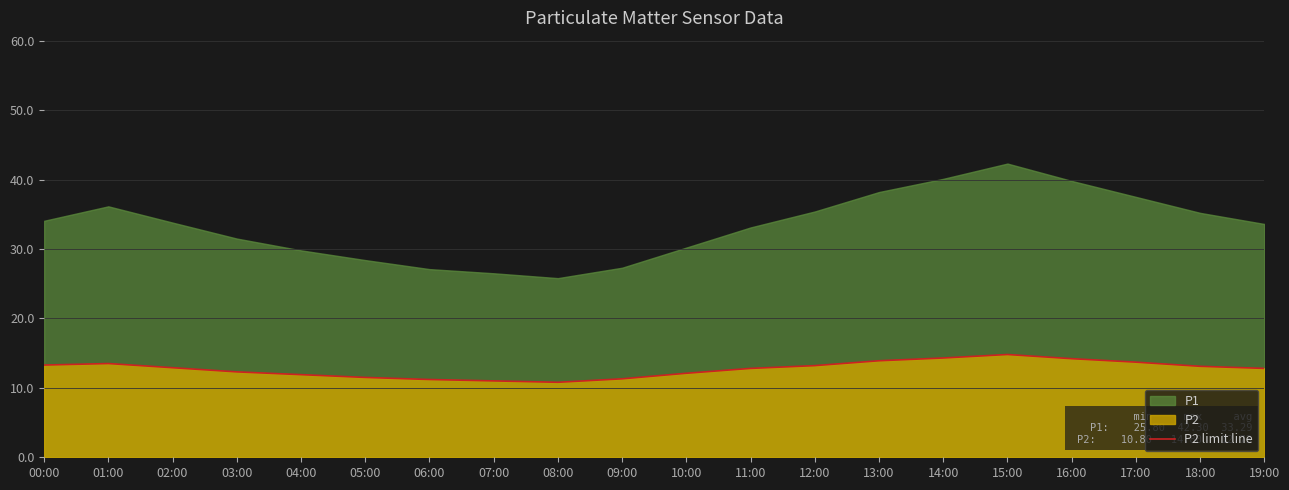

How many points are higher than both their immediate neighbors (excluding endpoints)?

2